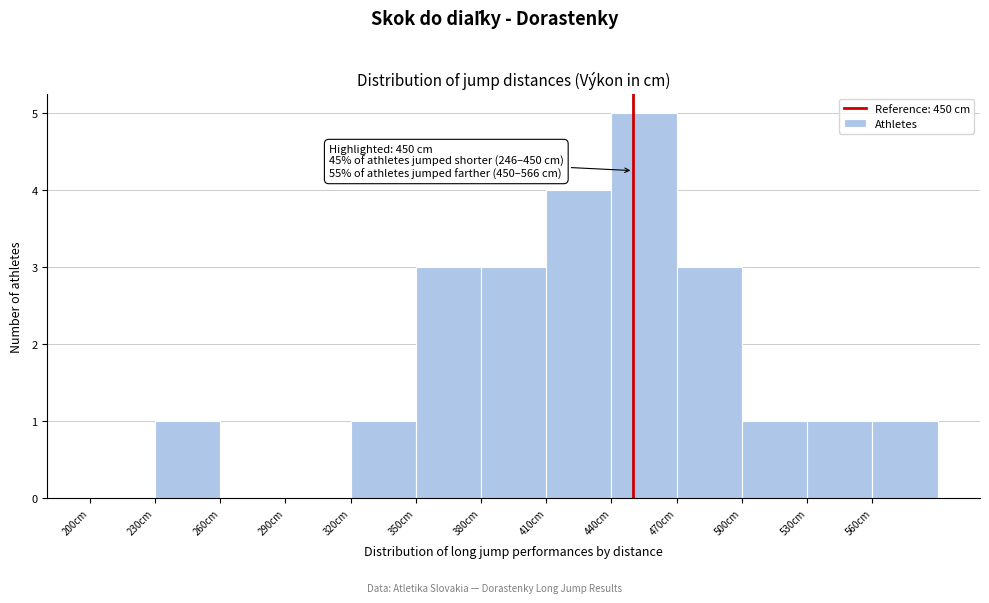

Which range on the x-axis has the tallest bar?

440 to 470